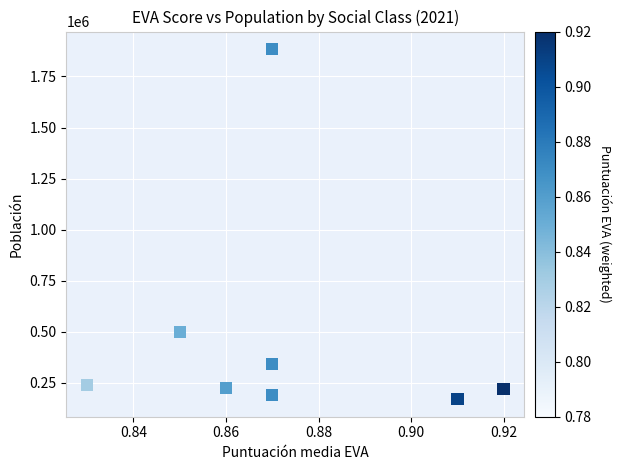

What Y value in the scatter plot is closest to 1026862?

498982